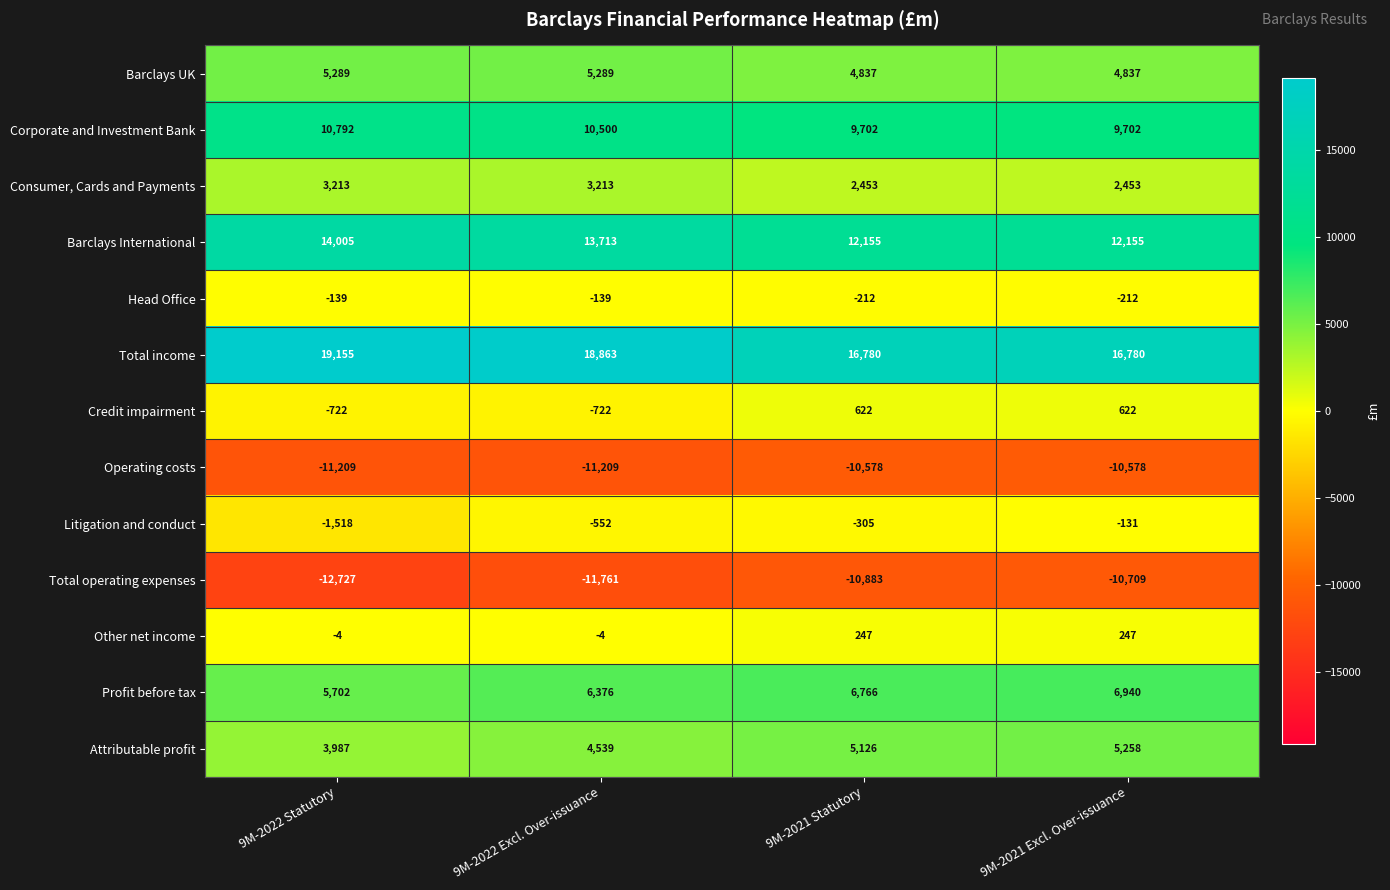

How many data points does each series have?

4